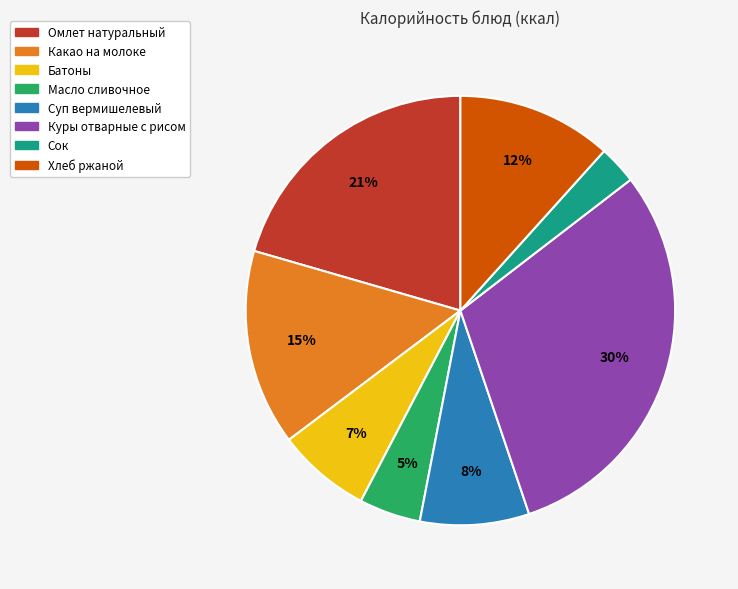

The Суп вермишелевый slice represents 17% of the pie. True or false?

False